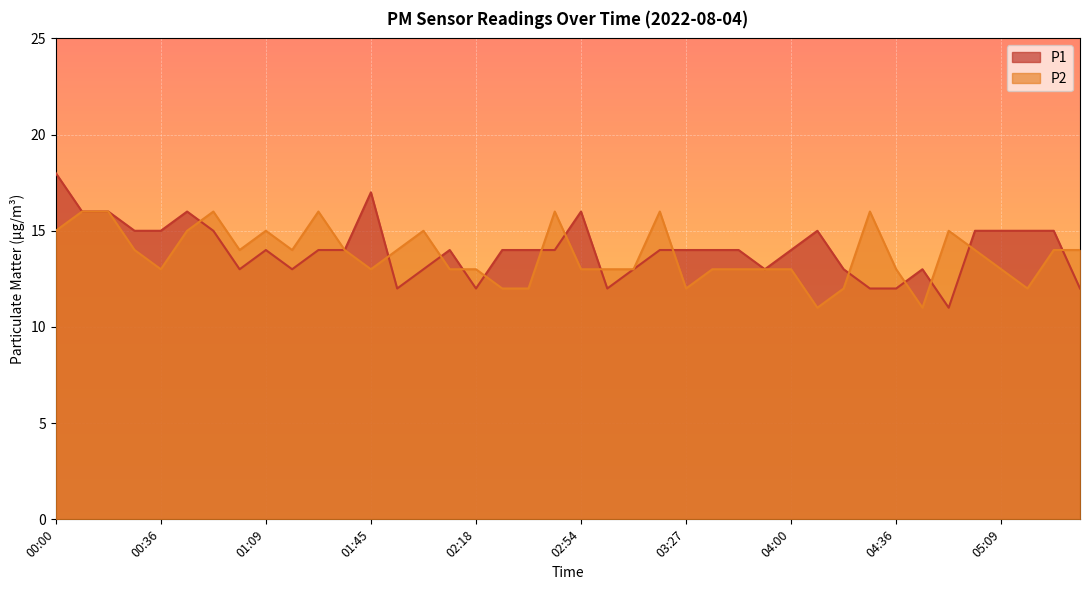

Where do P1 and P2 first cross each other?

00:45 and 00:54